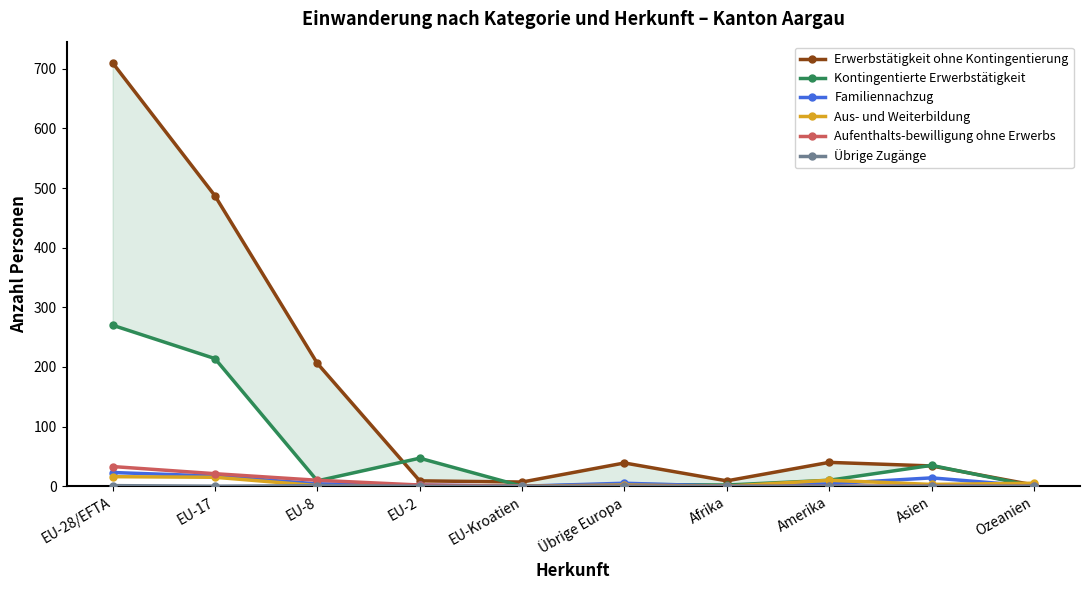

What is the maximum value for Aus- und Weiterbildung?

16